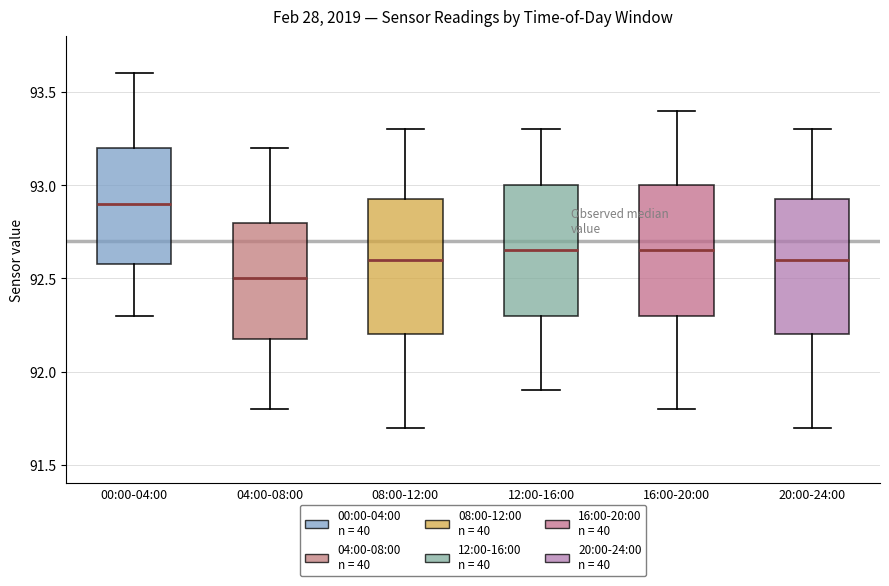

Reading left to right, transcribe this box plot: for each box, give where its median line is, the range the box spans, and where its two whiskers end, as read against the y-axis. The values are not printed on the chart, so give them approximately, as read against the axis.

00:00-04:00: median 92.90, box 92.60 to 93.20, whiskers 92.30 to 93.60
04:00-08:00: median 92.50, box 92.20 to 92.80, whiskers 91.80 to 93.20
08:00-12:00: median 92.60, box 92.20 to 92.95, whiskers 91.70 to 93.30
12:00-16:00: median 92.65, box 92.30 to 93.00, whiskers 91.90 to 93.30
16:00-20:00: median 92.65, box 92.30 to 93.00, whiskers 91.80 to 93.40
20:00-24:00: median 92.60, box 92.20 to 92.95, whiskers 91.70 to 93.30